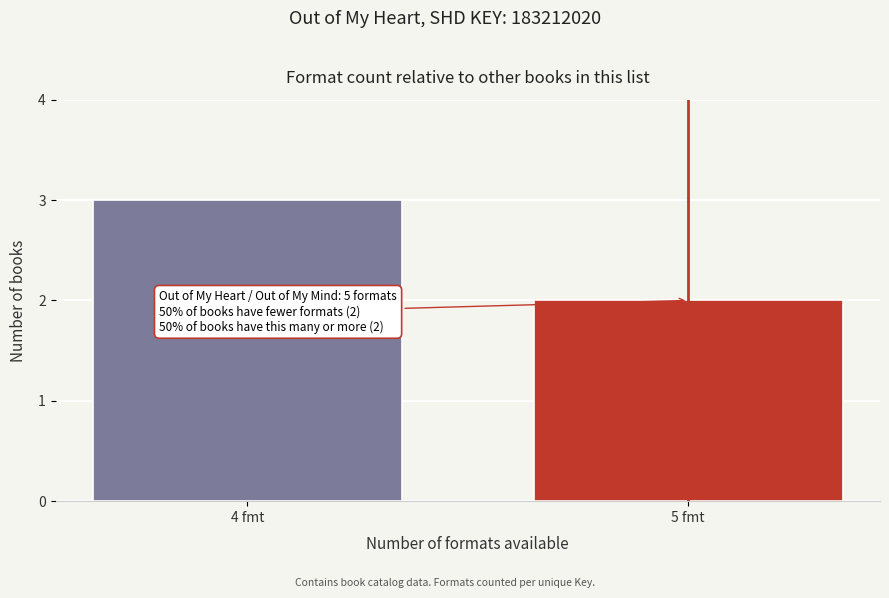

Reading left to right, transcribe all the data shown in this chart.

4 fmt=3	5 fmt=2